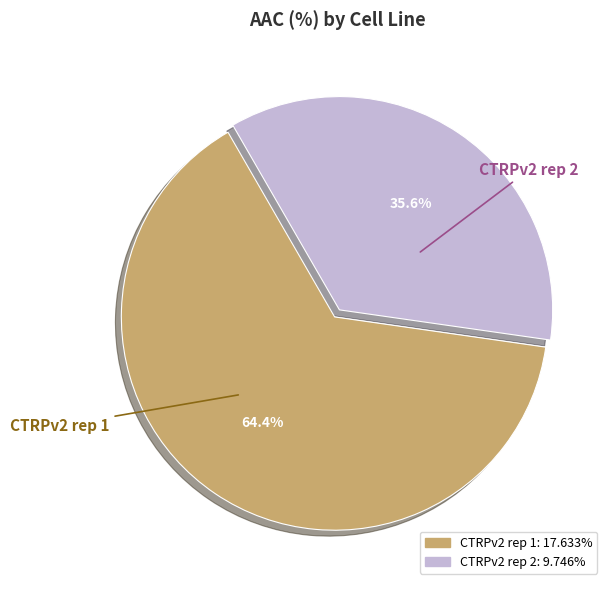

Approximately how many times larger is the value at CTRPv2 rep 2 compared to CTRPv2 rep 1?

0.6